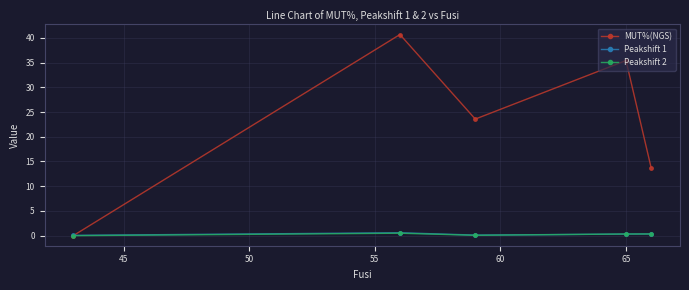

What is the maximum value shown in the chart?

40.7